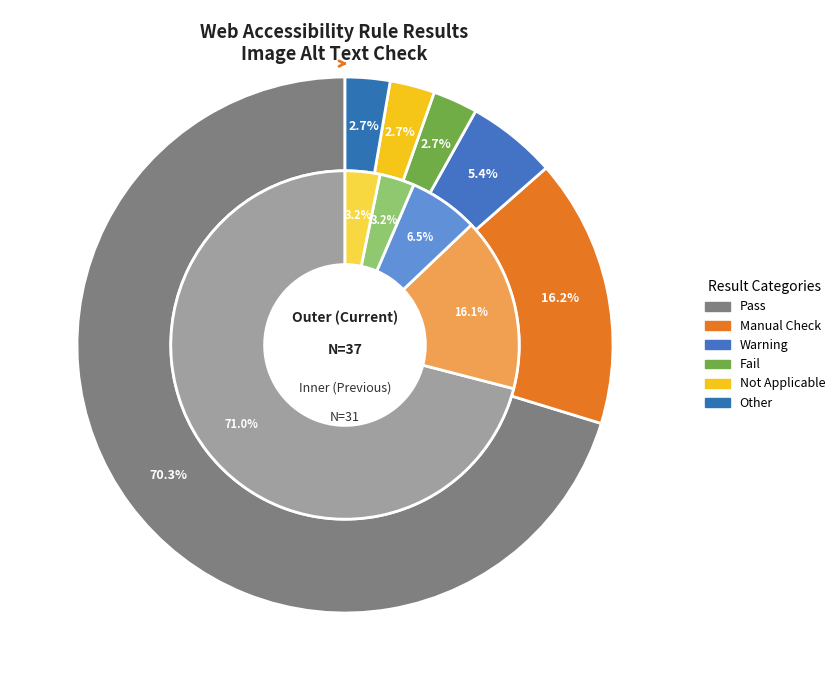

What percentage is NOT represented by img (off screen)?

94.6%